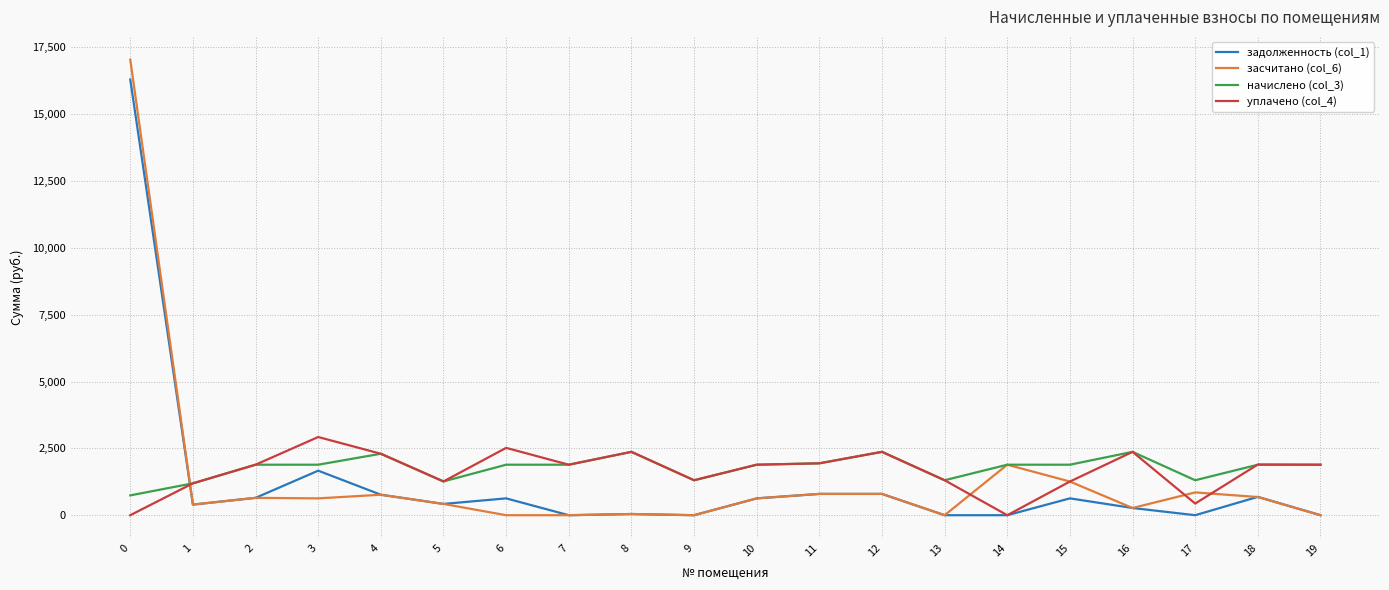

Between which two adjacent categories do задолженность (col_1) and уплачено (col_4) first intersect?

0 and 1